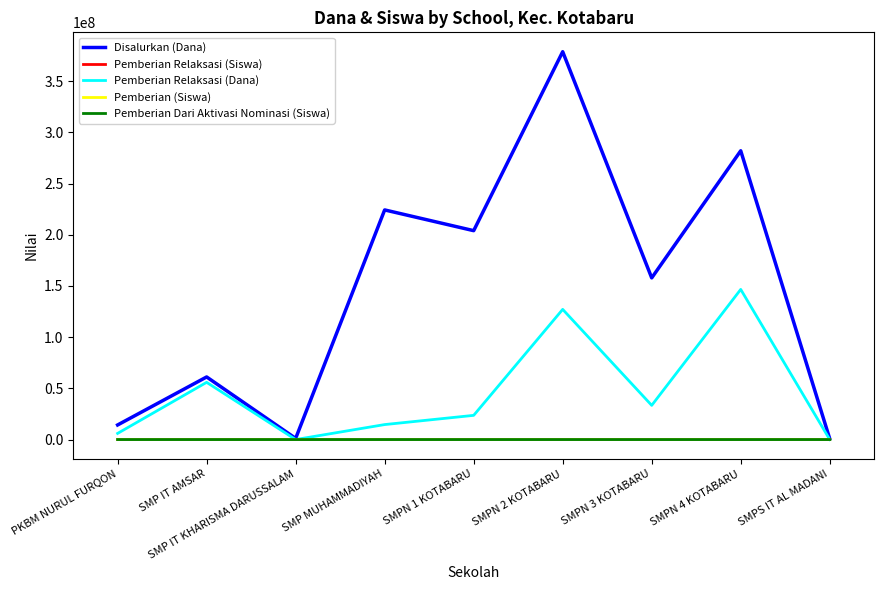

Which label corresponds to the largest value in the chart?

SMPN 2 KOTABARU